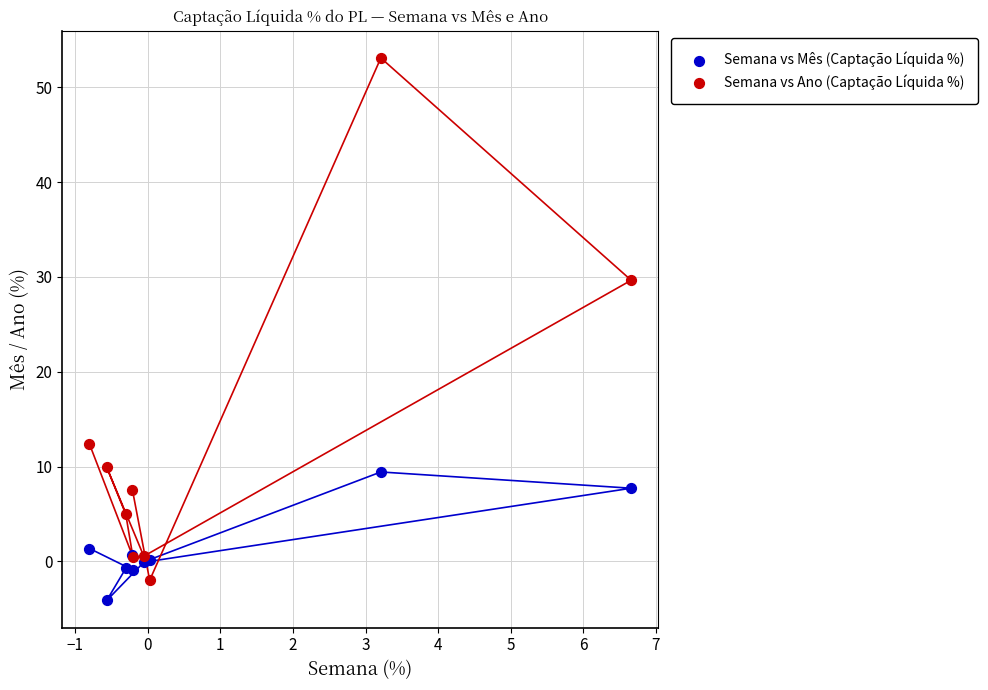

Which series has the largest Y range (max minus min)?

Semana vs Ano (Captação Líquida %)